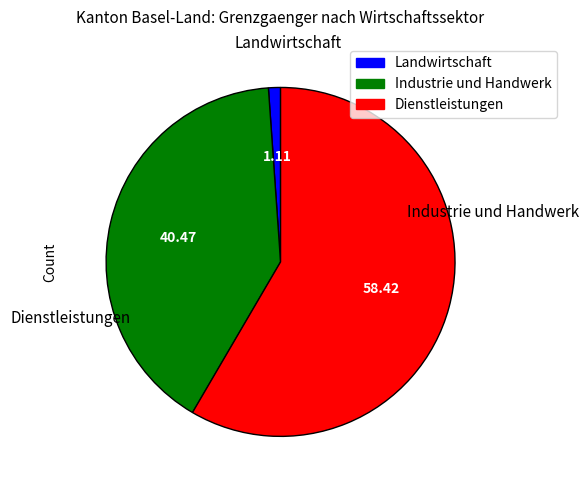

Combined, do Landwirtschaft and Dienstleistungen account for over 50%?

Yes